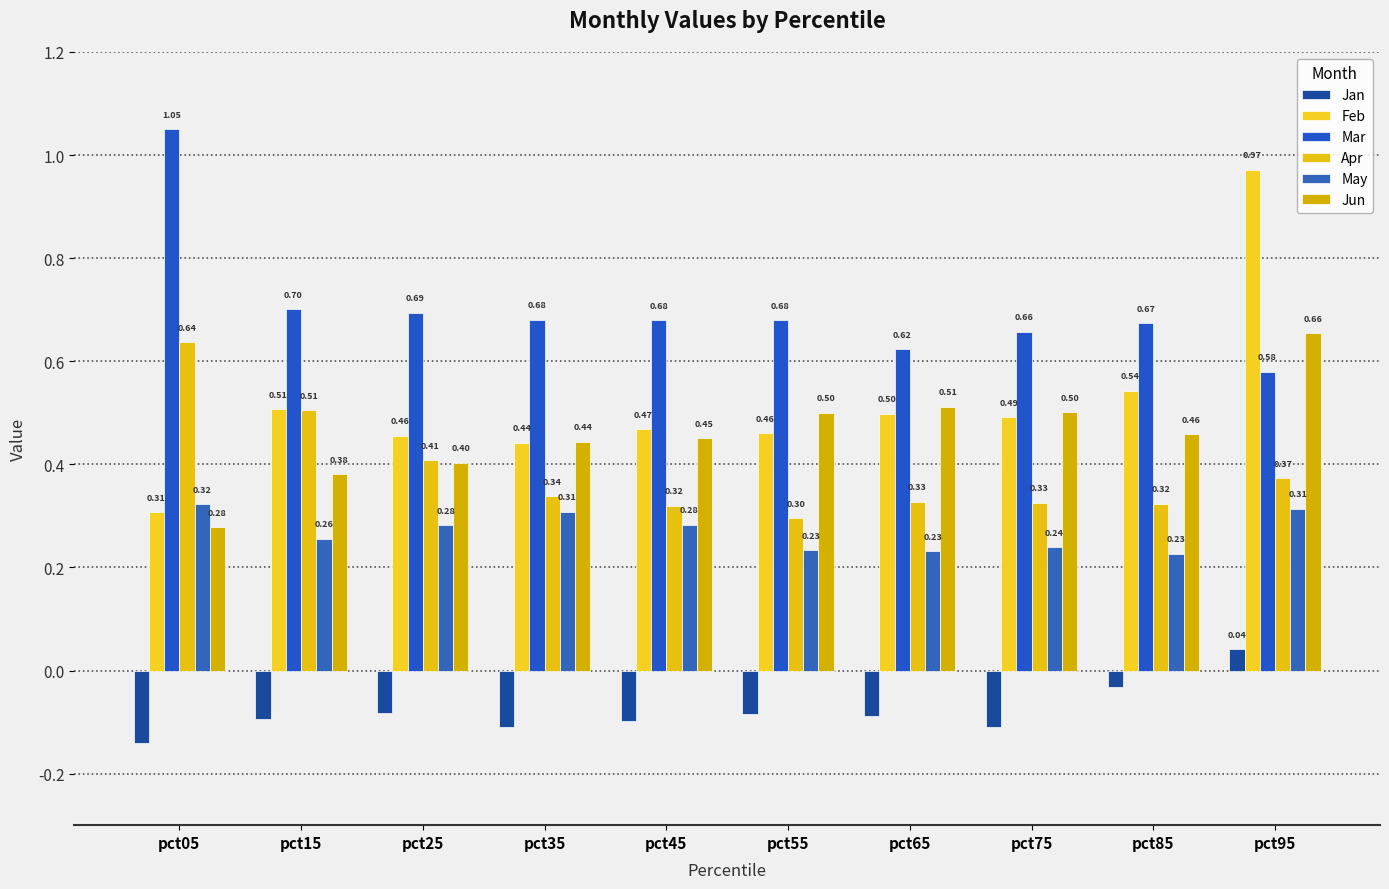

Does the chart contain any negative values?

Yes